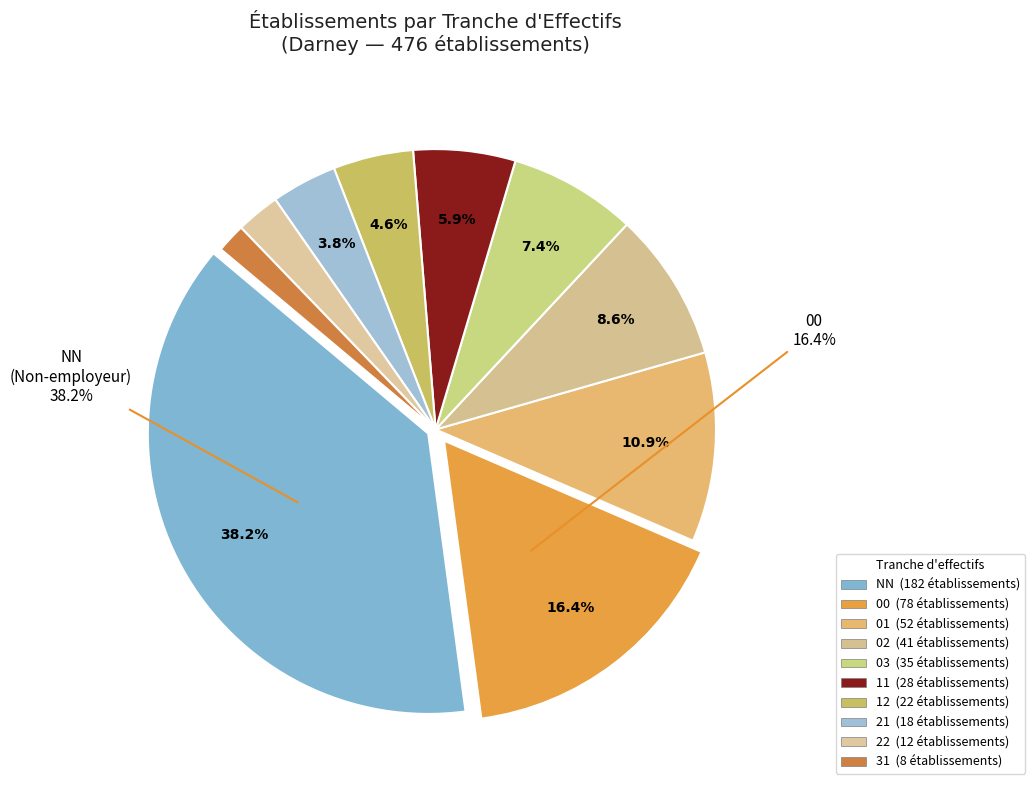

How many segments does this pie chart have?

10